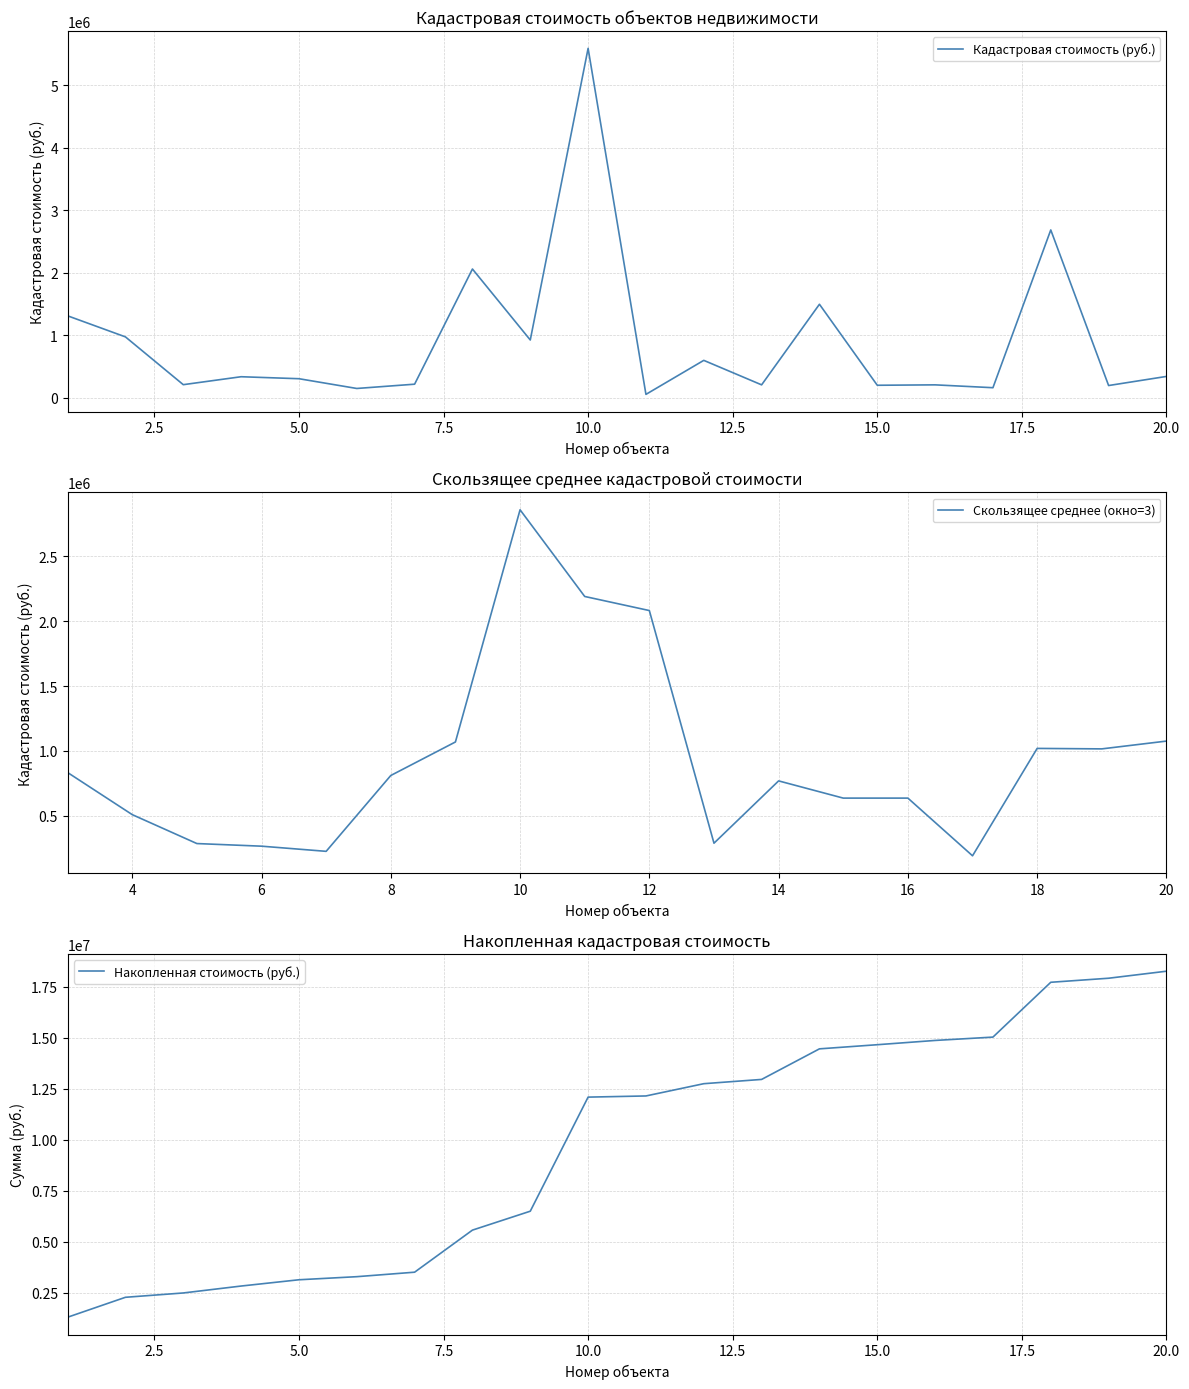

The chart shows a value of 1246594.1 at 18. True or false?

False